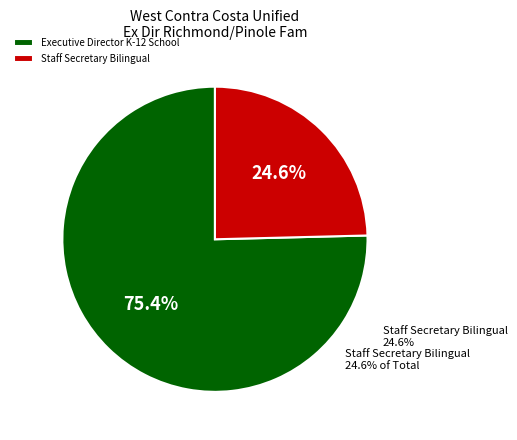

What is the change in value from Executive Director K-12 School to Staff Secretary Bilingual?

-90361